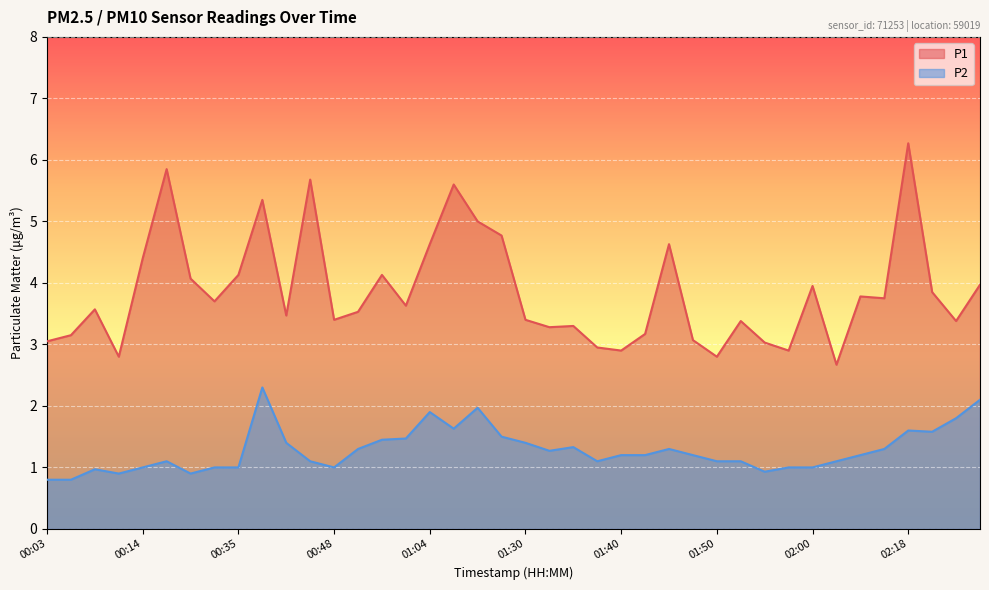

At how many categories does at least one series exceed 4?

13